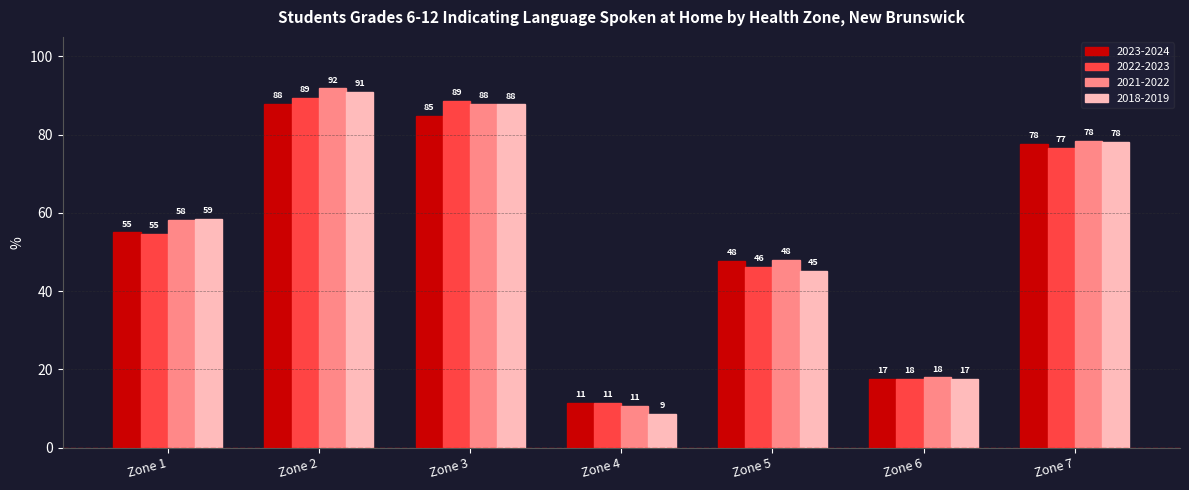

At which label does 2022-2023 first exceed 54?

Zone 1